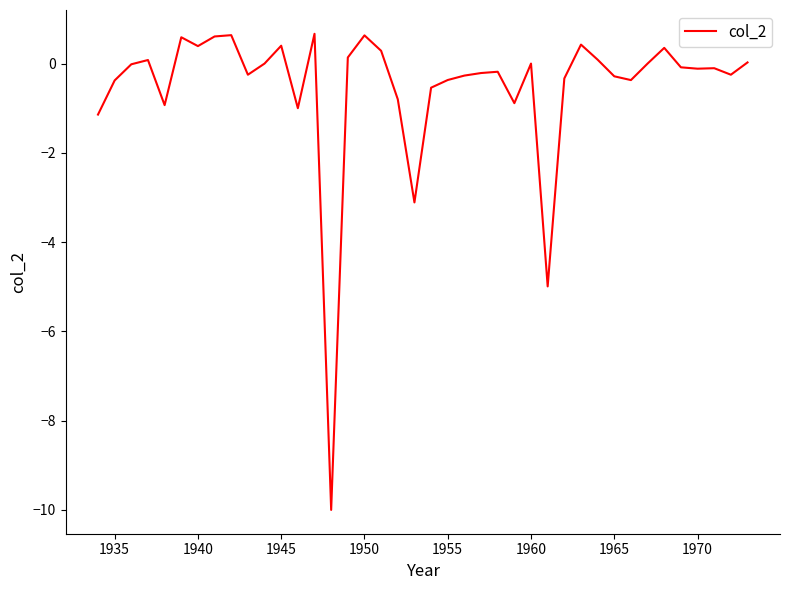

What is the smallest value displayed?

-10.0